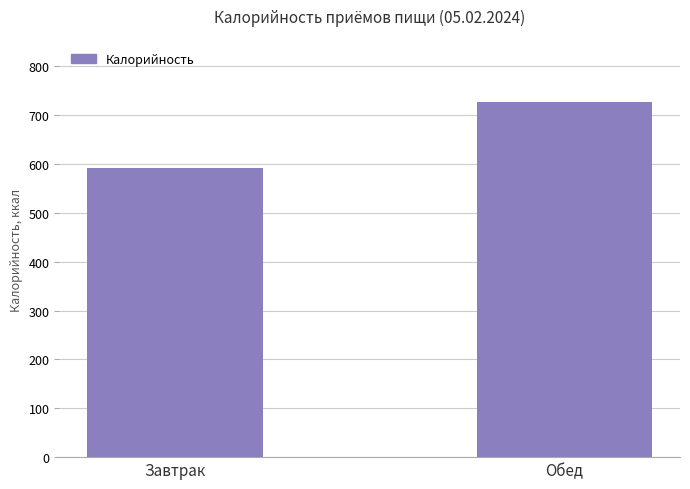

Is it true that the value at Обед is 1168.2?

False